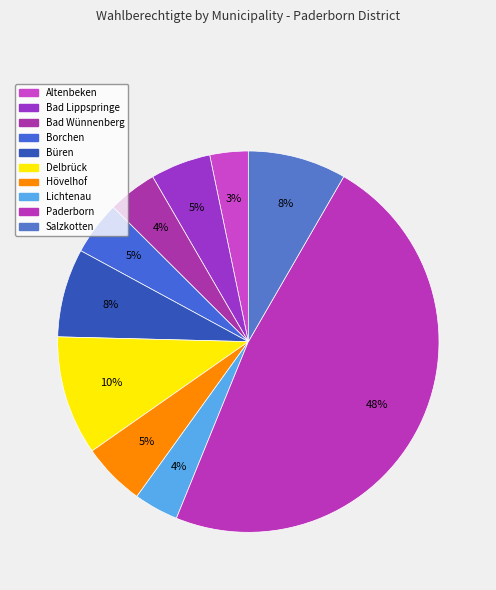

What is the ratio of the value at Lichtenau to the value at Delbrück?

0.4